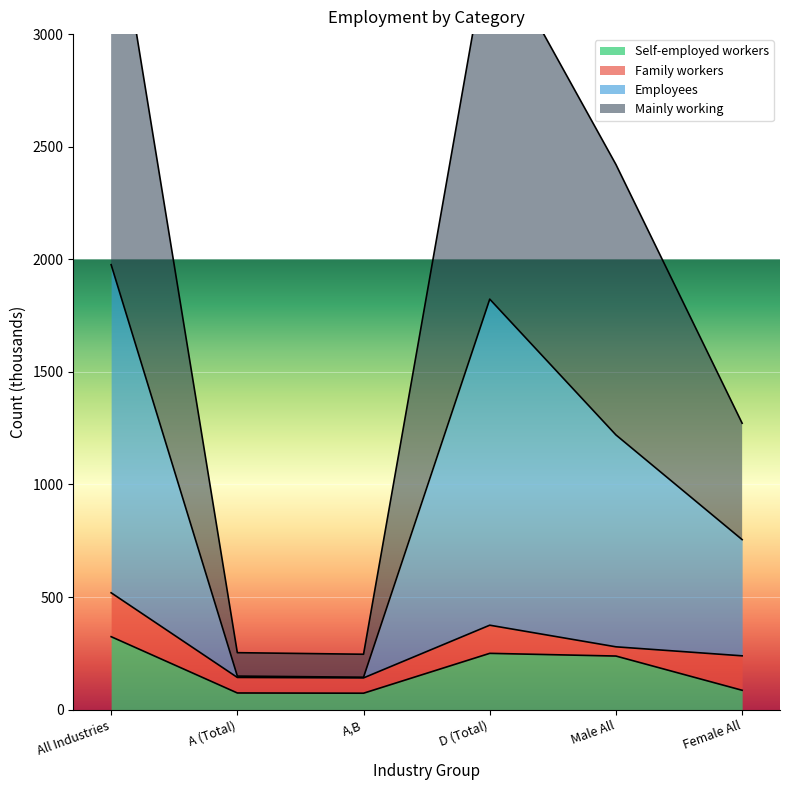

Does the chart display data point markers on the line(s)?

No